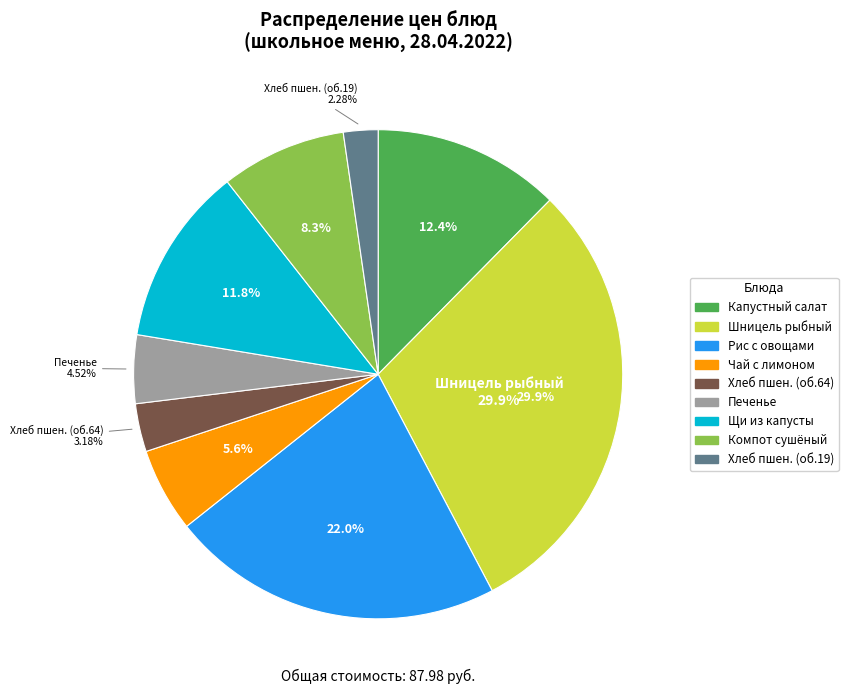

Rank the categories by value from lowest to highest.

Хлеб пшеничный (обед 19), Хлеб пшеничный (обед 64), Печенье, Чай с лимоном, Компот из плодов или ягод сушенных, Щи из свежей капусты с картофелем, Салат из белокочанной капусты, Рис отварной с овощами, Шницель натуральный рыбный (минтай)